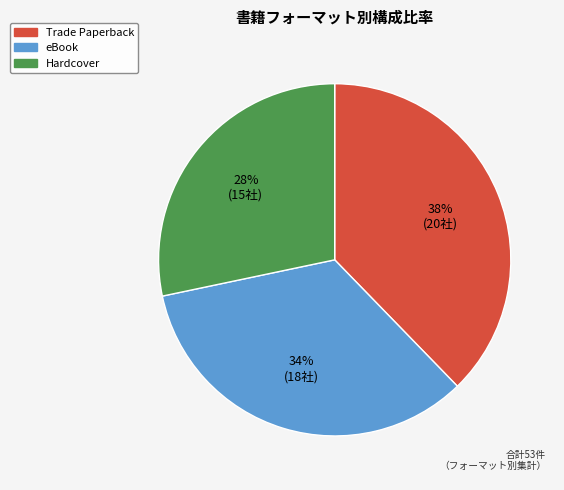

How many slices are in this pie chart?

3